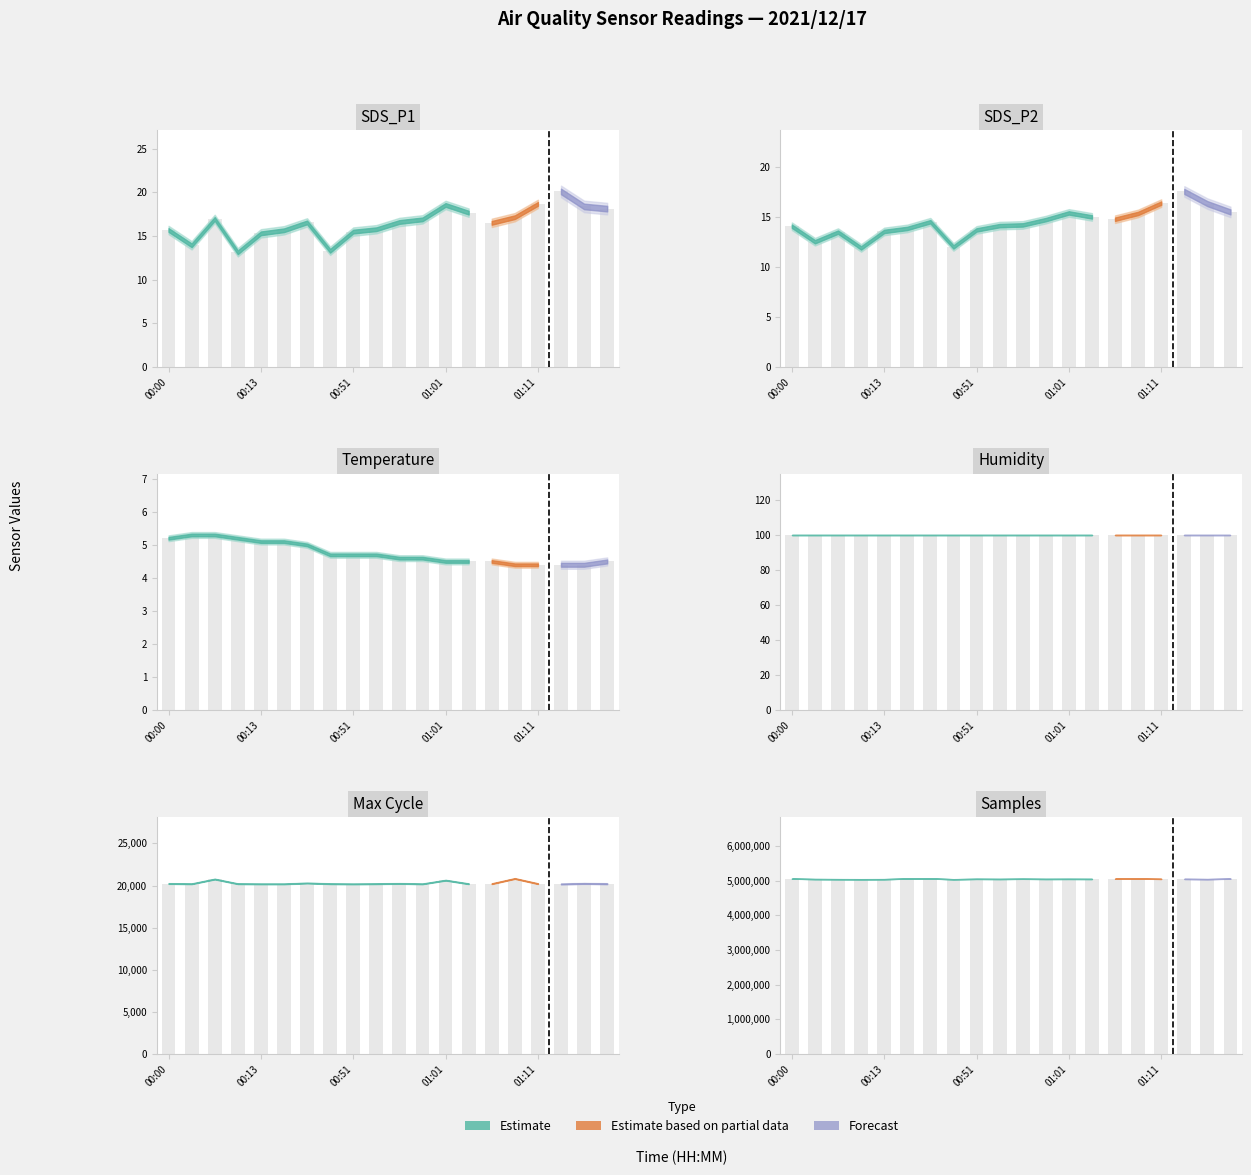

Are the bars horizontal?

No